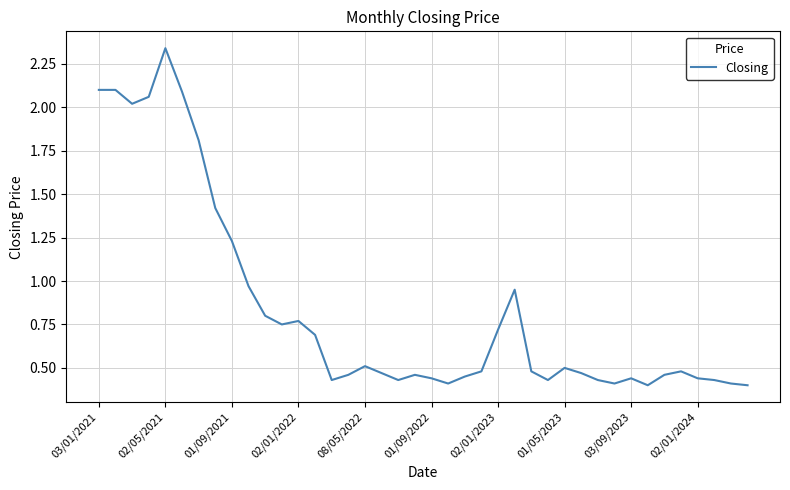

What is the maximum value shown in the chart?

2.3